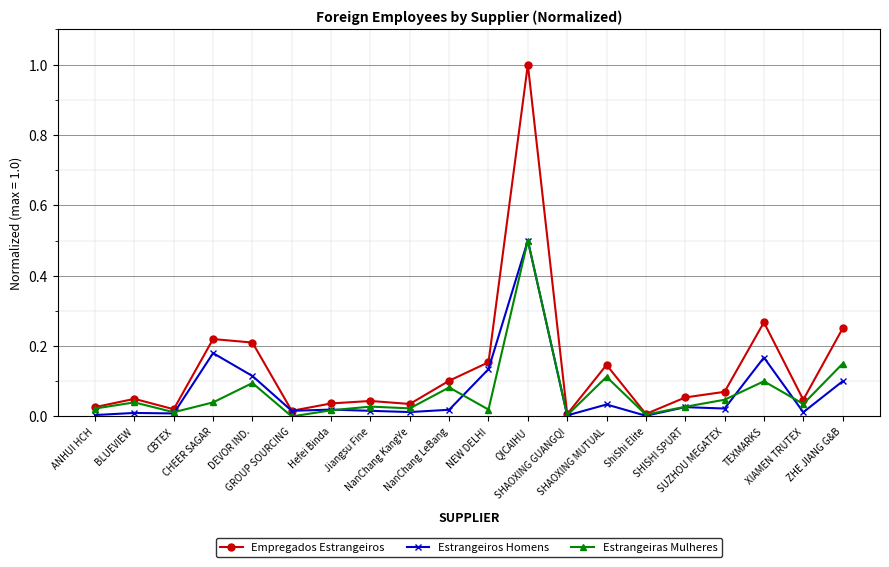

What is the maximum value shown in the chart?

1.0